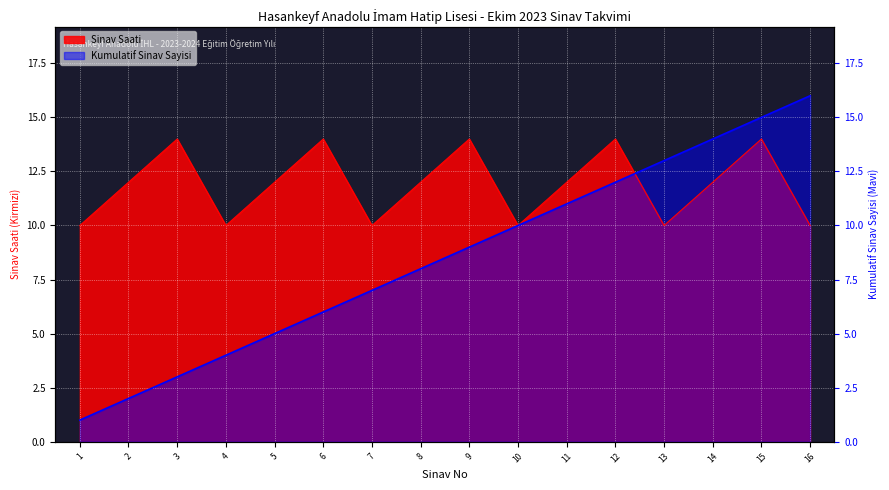

Which label corresponds to the largest value in the chart?

3